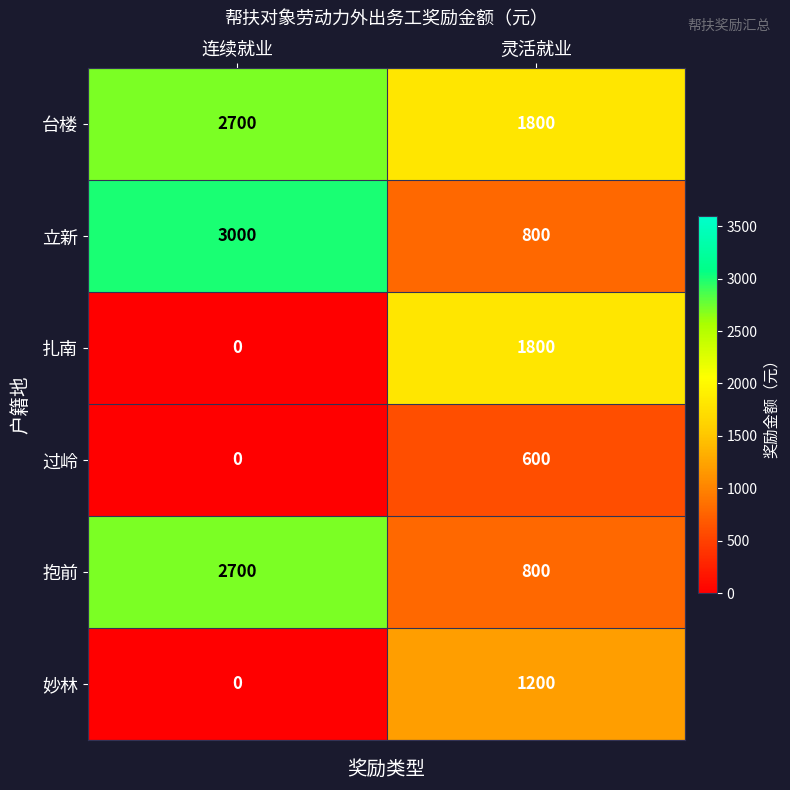

What is the maximum value for 扎南?

1800